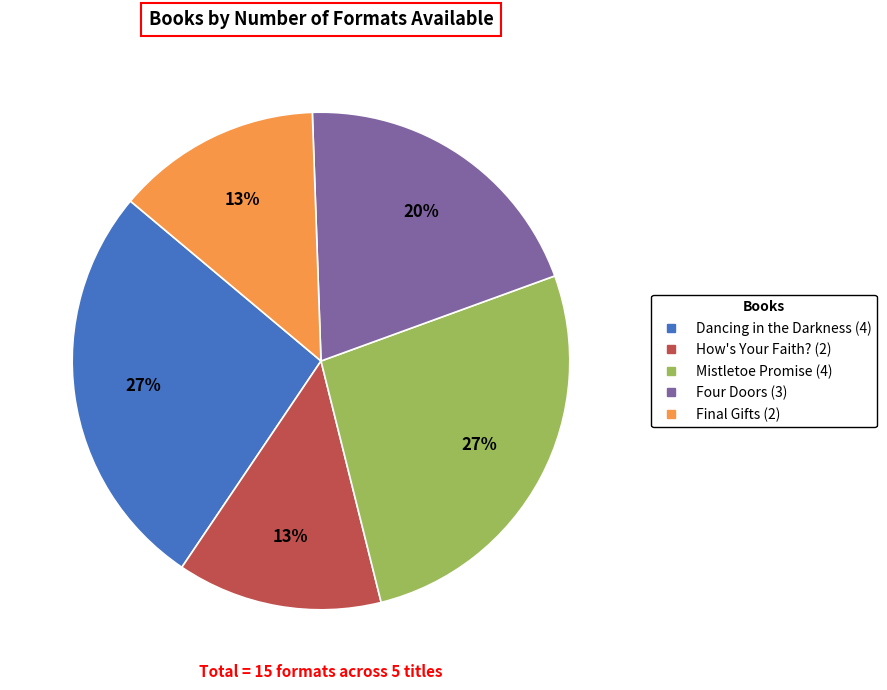

Is the sum of Dancing in the Darkness and Four Doors greater than half?

No